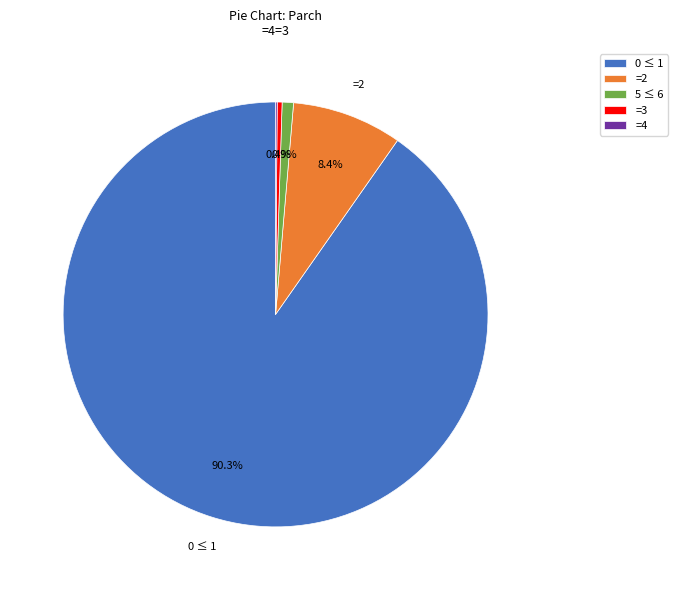

What is the ratio of the value at 0 ≤ 1 to the value at =3?

244.3